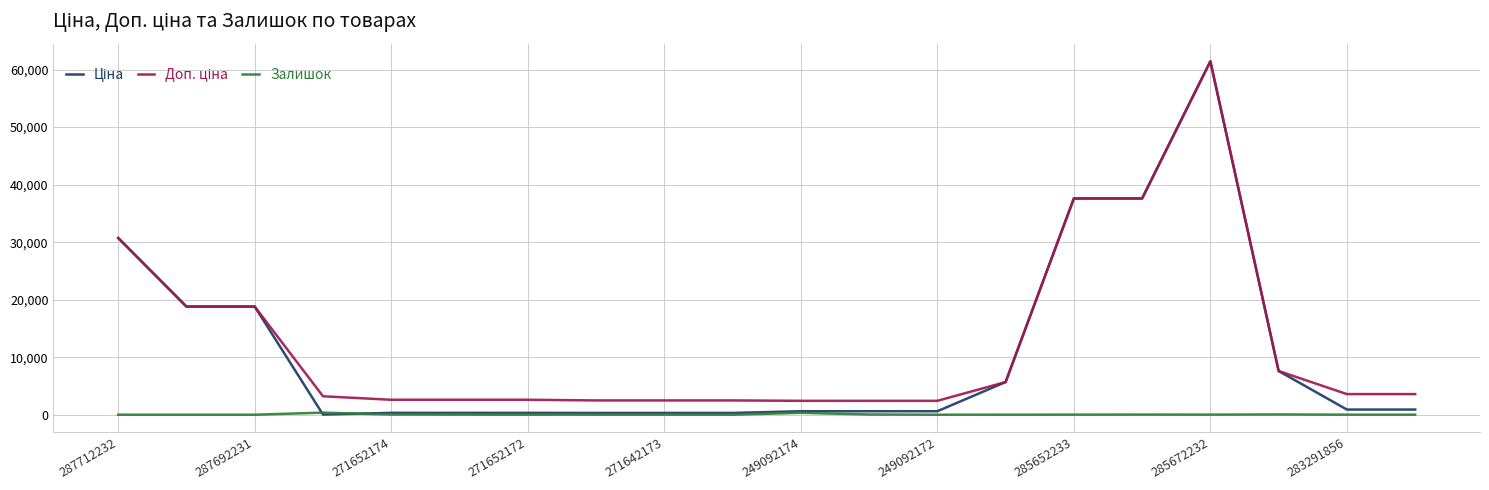

What is the greatest value displayed?

61434.3